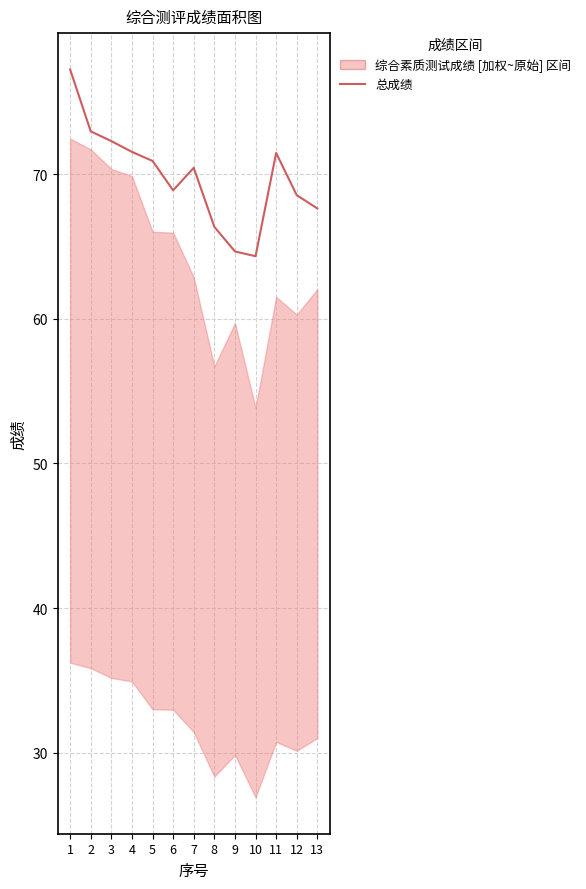

How many points are lower than both their immediate neighbors (excluding endpoints)?

2